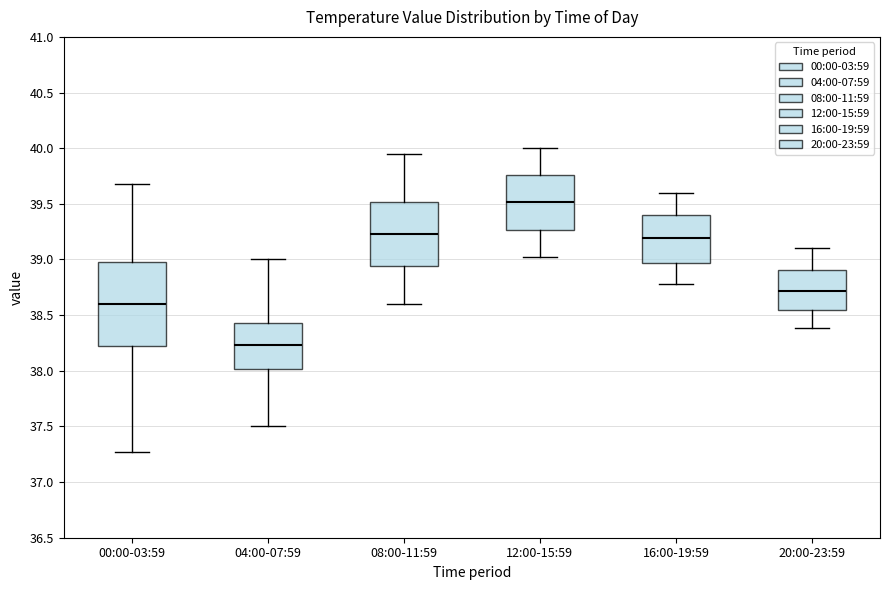

Reading left to right, transcribe this box plot: for each box, give where its median line is, the range the box spans, and where its two whiskers end, as read against the y-axis. The values are not printed on the chart, so give them approximately, as read against the axis.

00:00-03:59: median 38.60, box 38.25 to 39.00, whiskers 37.25 to 39.70
04:00-07:59: median 38.25, box 38.00 to 38.45, whiskers 37.50 to 39.00
08:00-11:59: median 39.25, box 38.95 to 39.50, whiskers 38.60 to 39.95
12:00-15:59: median 39.50, box 39.25 to 39.75, whiskers 39.00 to 40.00
16:00-19:59: median 39.20, box 38.95 to 39.40, whiskers 38.80 to 39.60
20:00-23:59: median 38.70, box 38.55 to 38.90, whiskers 38.40 to 39.10